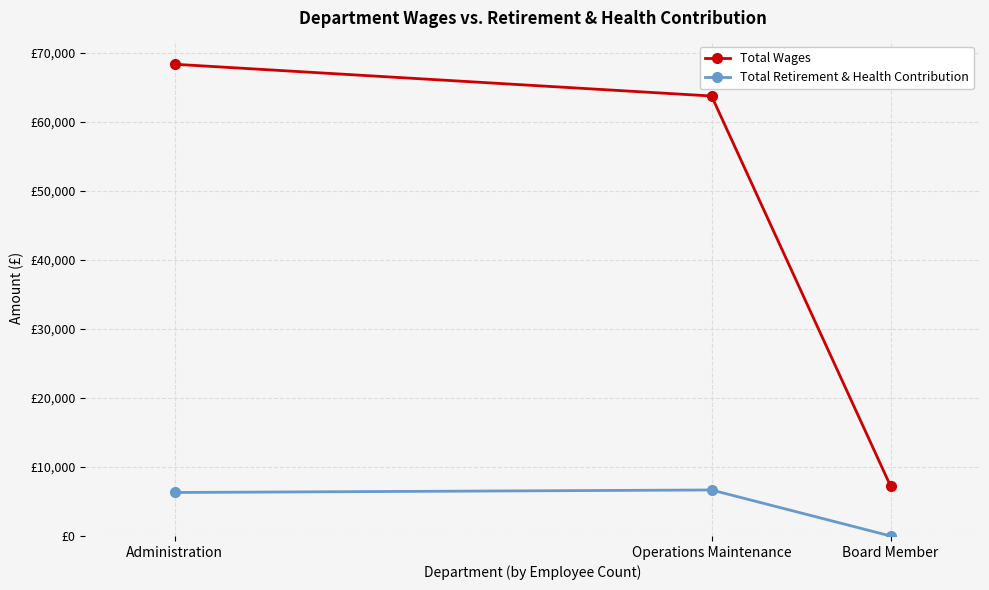

What are all the series names shown in the legend?

Total Wages, Total Retirement & Health Contribution